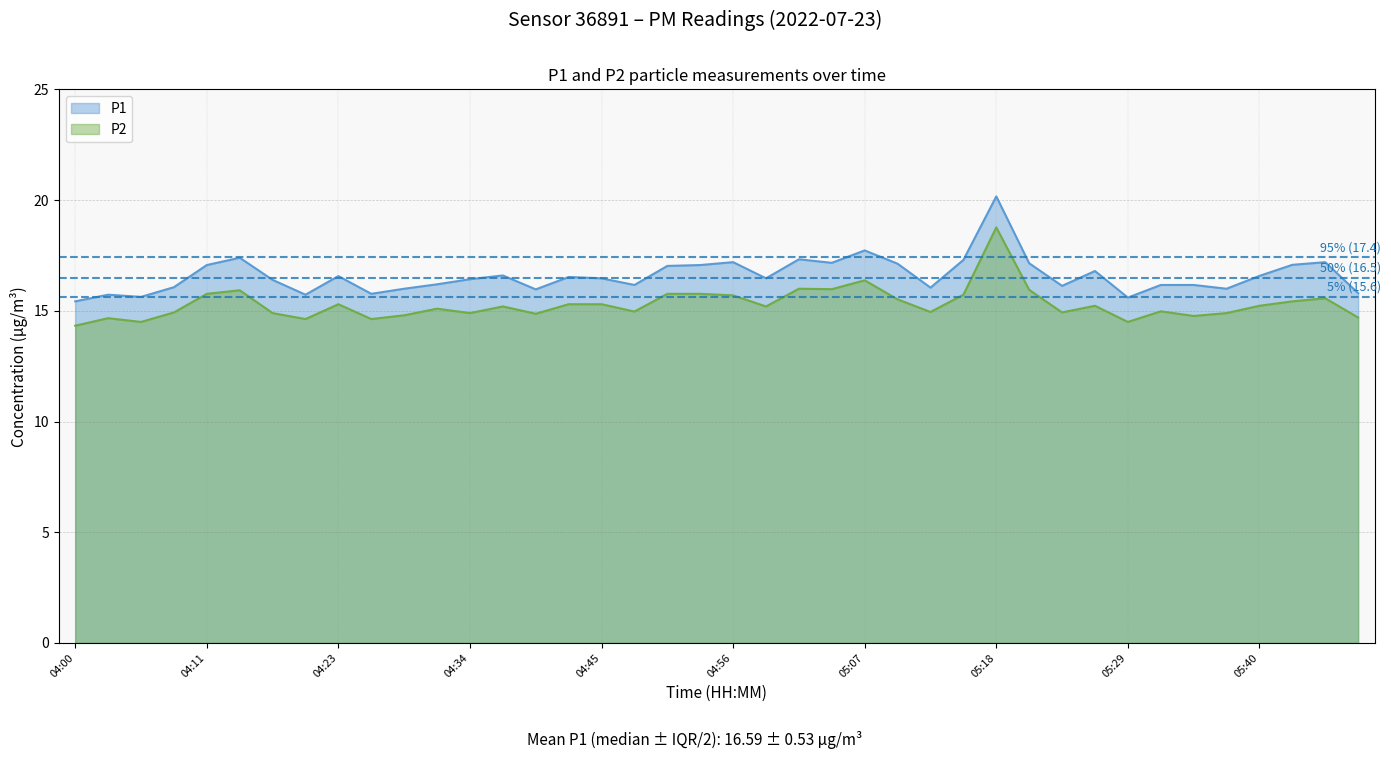

Reading left to right, extract all data points from this chart.

P1: 04:00=15.4	04:03=15.7	04:06=15.6	04:09=16.1	04:11=17.1	04:14=17.4	04:17=16.4	04:20=15.7	04:23=16.6	04:25=15.8	04:28=16.0	04:31=16.2	04:34=16.4	04:36=16.6	04:39=16.0	04:42=16.5	04:45=16.5	04:47=16.2	04:50=17.0	04:53=17.1	04:56=17.2	04:58=16.5	05:01=17.3	05:04=17.2	05:07=17.7	05:09=17.1	05:12=16.1	05:15=17.3	05:18=20.2	05:20=17.1	05:23=16.1	05:26=16.8	05:29=15.6	05:32=16.2	05:34=16.2	05:37=16.0	05:40=16.6	05:43=17.1	05:45=17.2	05:48=15.8
P2: 04:00=14.3	04:03=14.7	04:06=14.5	04:09=14.9	04:11=15.8	04:14=15.9	04:17=14.9	04:20=14.6	04:23=15.3	04:25=14.6	04:28=14.8	04:31=15.1	04:34=14.9	04:36=15.2	04:39=14.9	04:42=15.3	04:45=15.3	04:47=15.0	04:50=15.8	04:53=15.8	04:56=15.7	04:58=15.2	05:01=16.0	05:04=16.0	05:07=16.4	05:09=15.5	05:12=14.9	05:15=15.7	05:18=18.8	05:20=15.9	05:23=14.9	05:26=15.2	05:29=14.5	05:32=15.0	05:34=14.8	05:37=14.9	05:40=15.2	05:43=15.4	05:45=15.6	05:48=14.7